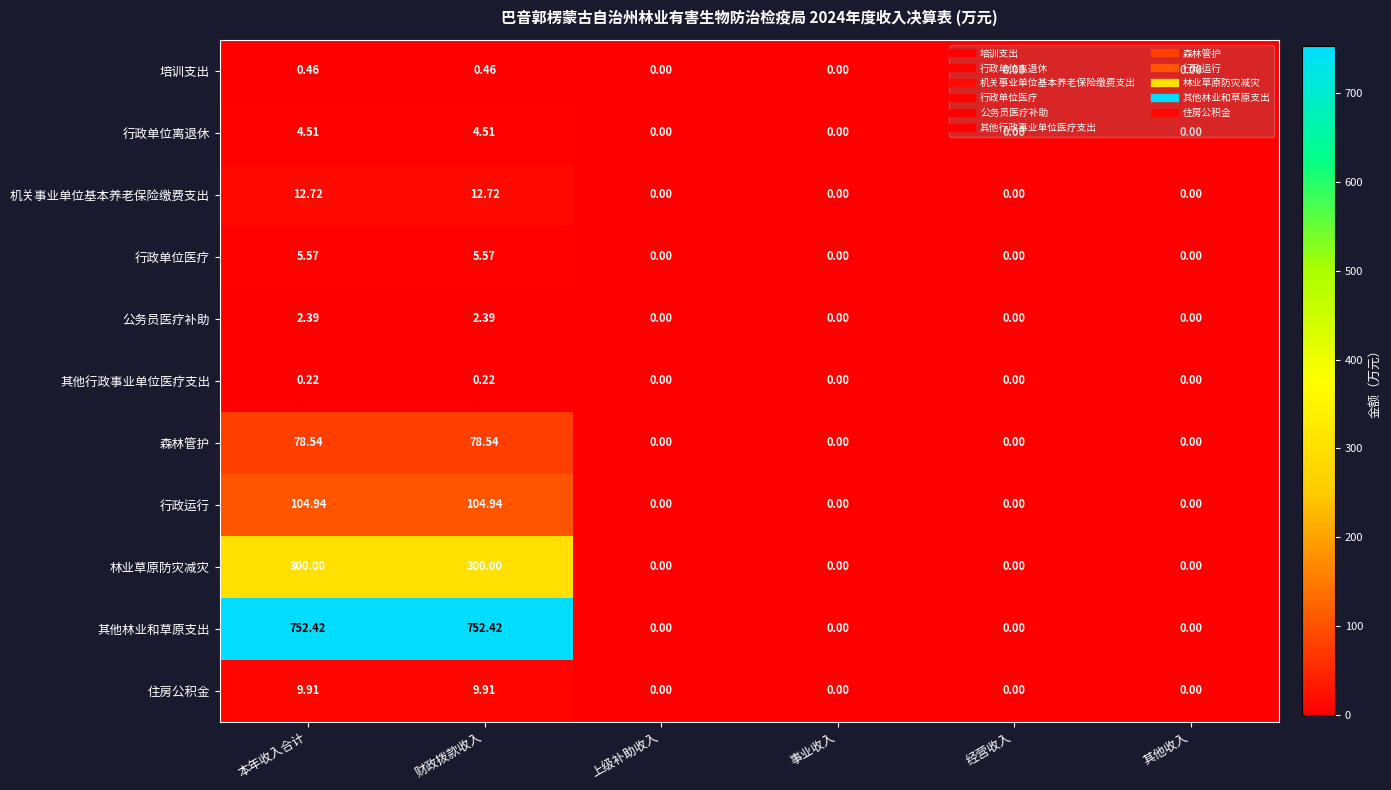

List the series in order of their peak value, lowest first.

其他行政事业单位医疗支出, 培训支出, 公务员医疗补助, 行政单位离退休, 行政单位医疗, 住房公积金, 机关事业单位基本养老保险缴费支出, 森林管护, 行政运行, 林业草原防灾减灾, 其他林业和草原支出